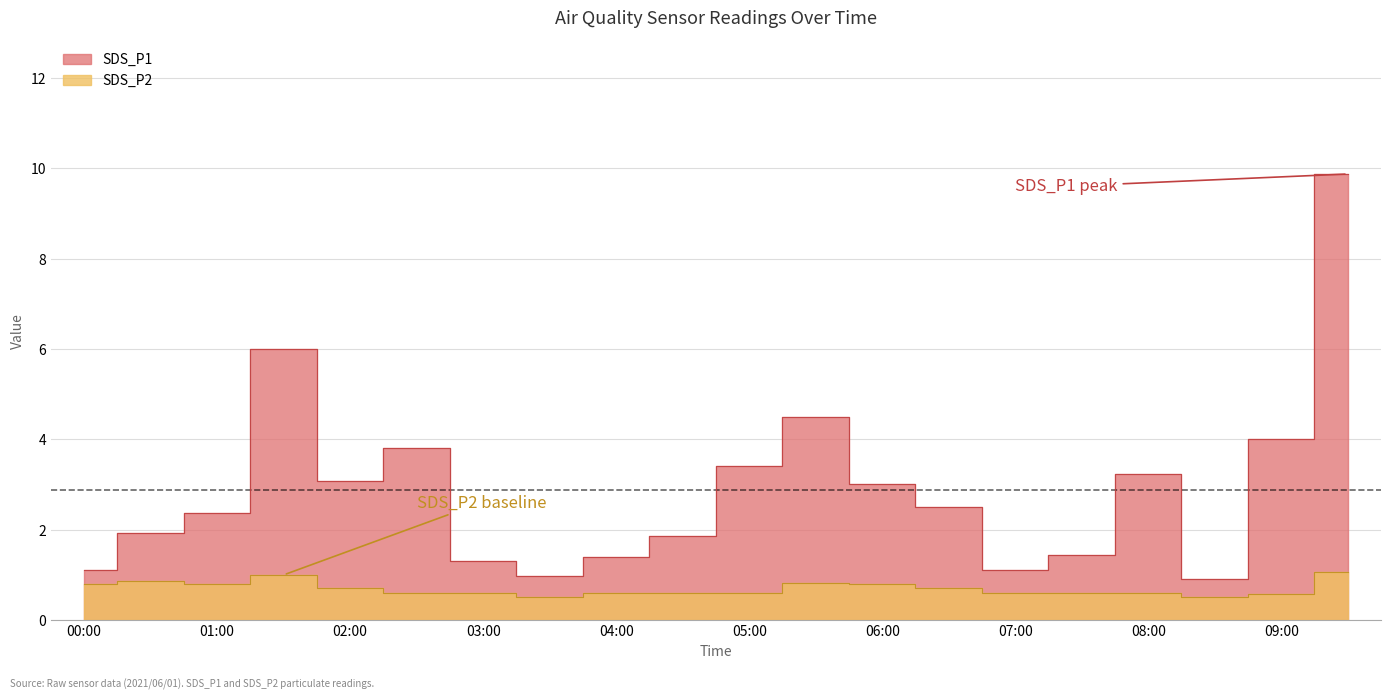

Rank the series at 02:00 from highest to lowest value.

SDS_P1, SDS_P2